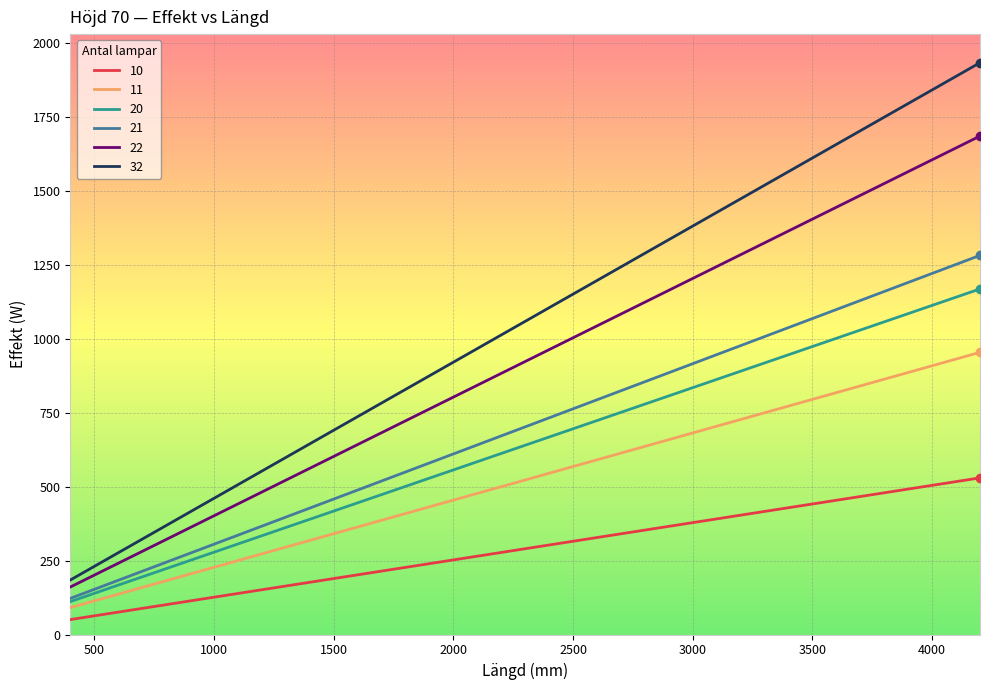

Is this an area chart (filled region under the line)?

No